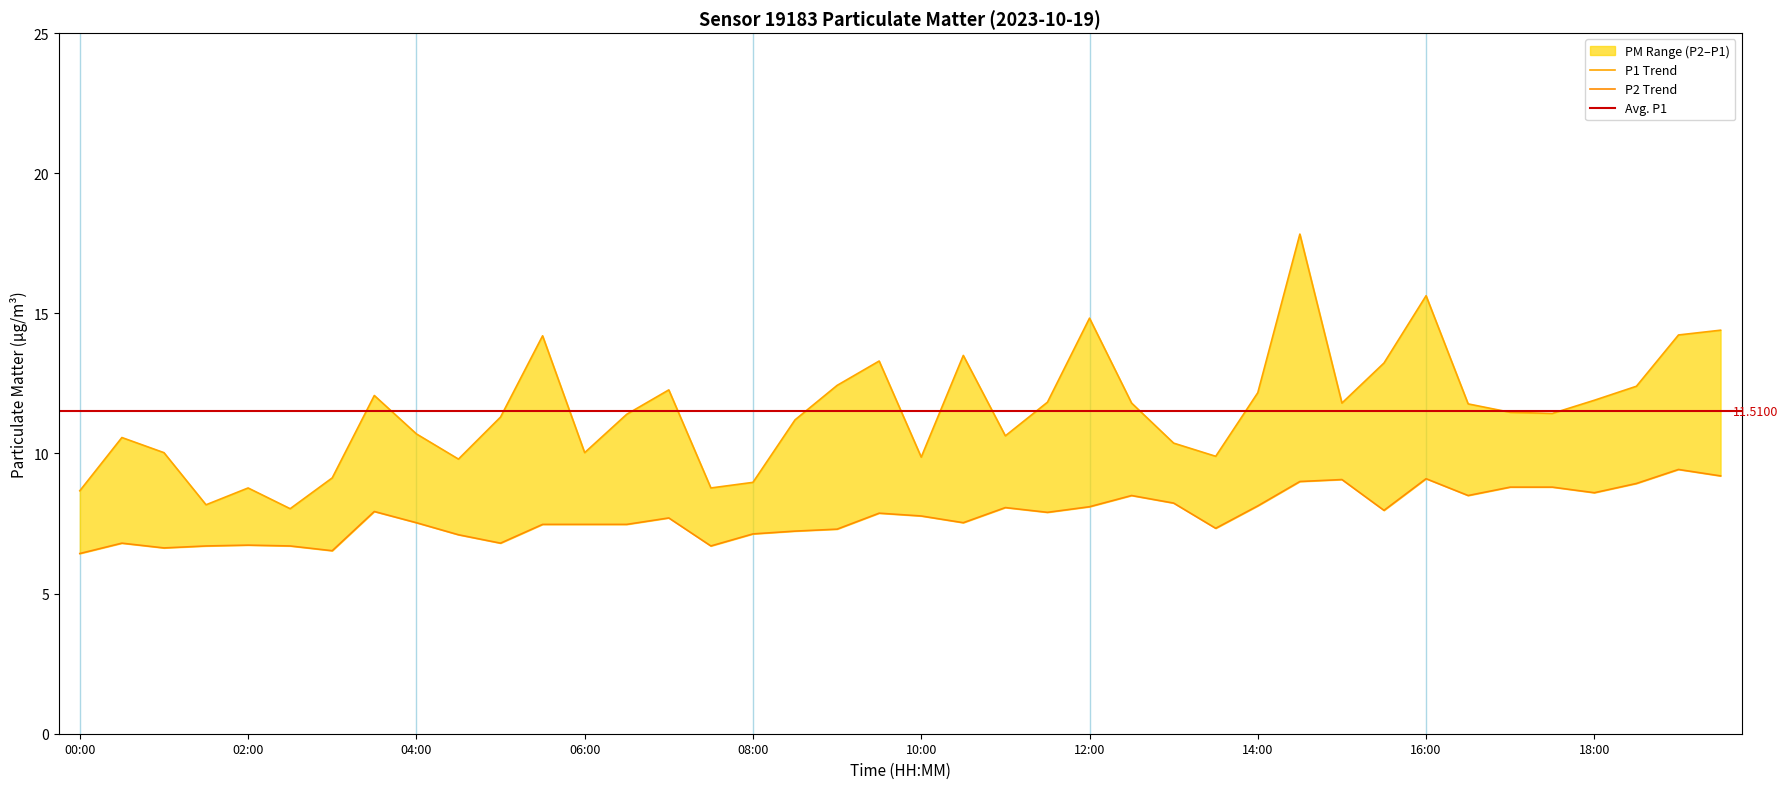

True or false: P2 has a value of 6.4 at 00:00.

True